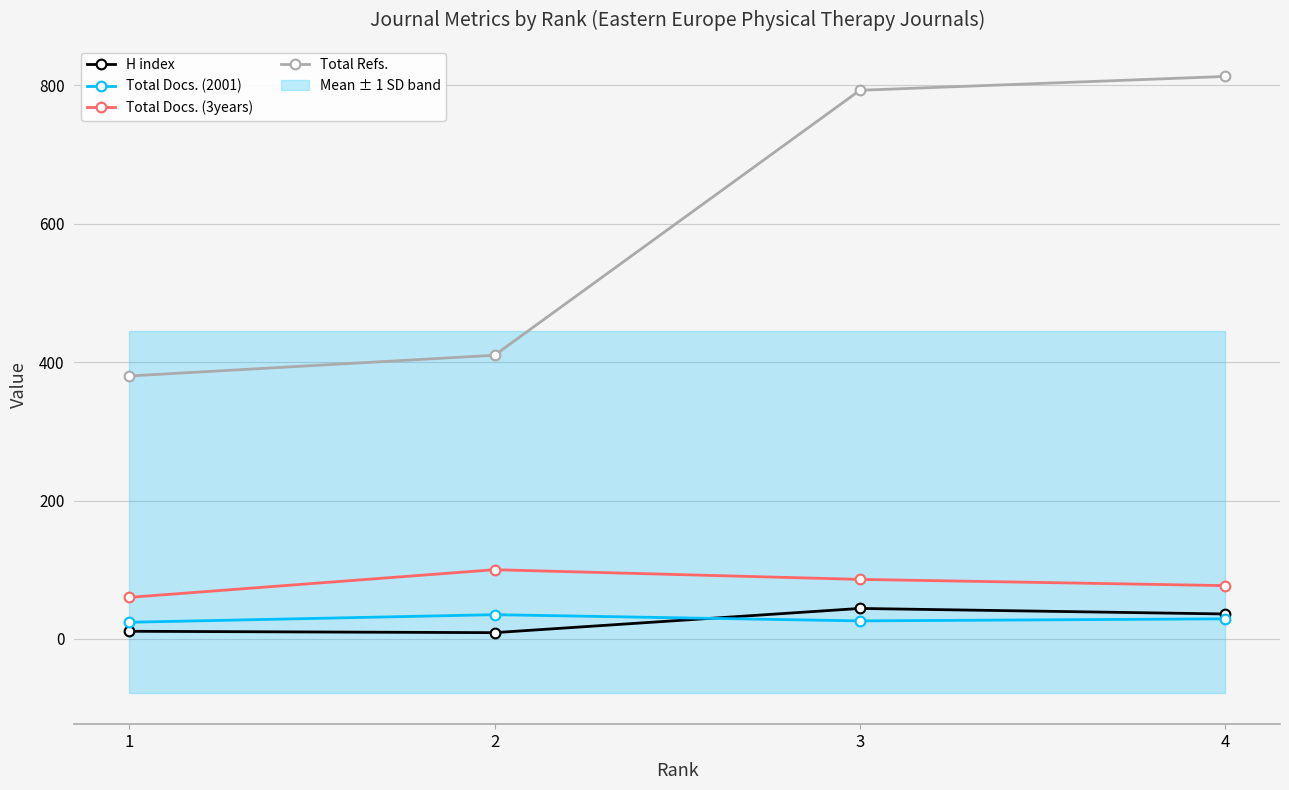

What is the sum of the Total Refs. values at 3 and 2?

1203